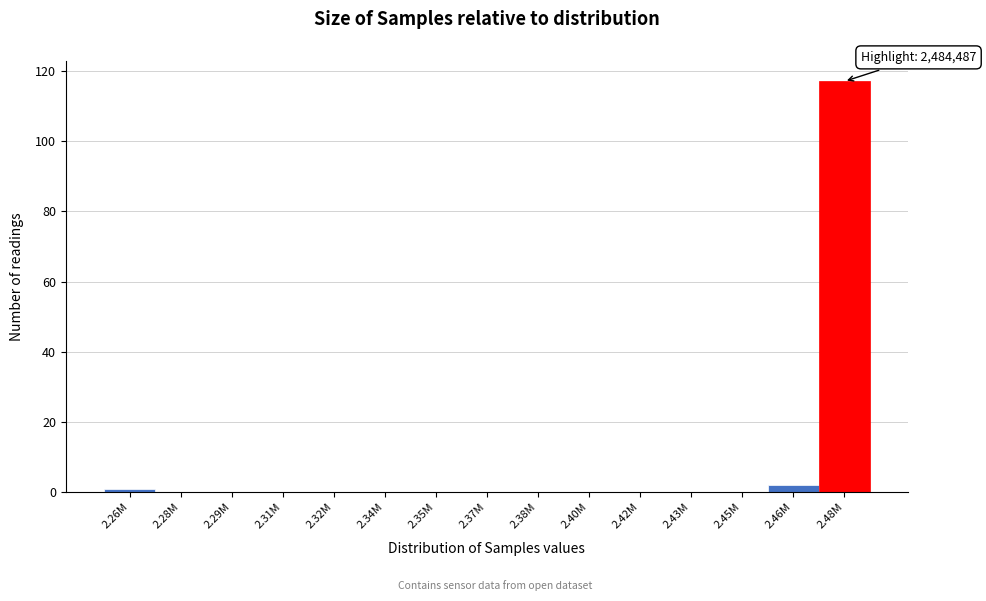

Reading right to left, list all the values displayed in this chart.

2.48M=117	2.46M=2	2.45M=0	2.43M=0	2.42M=0	2.40M=0	2.38M=0	2.37M=0	2.35M=0	2.34M=0	2.32M=0	2.31M=0	2.29M=0	2.28M=0	2.26M=1